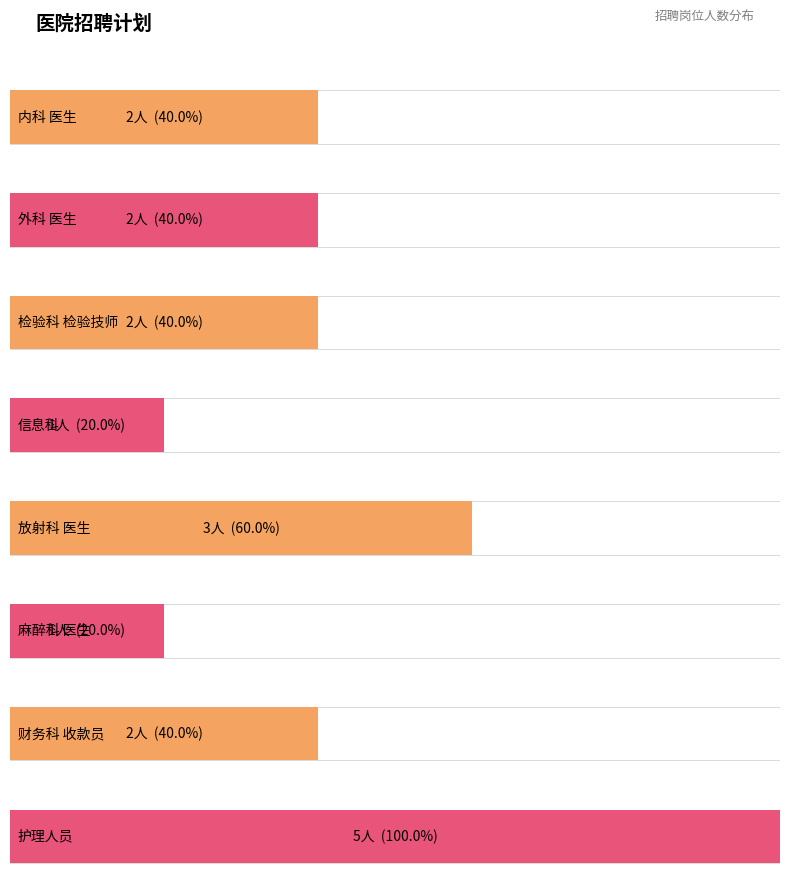

What is the change in value from 外科 医生 to 麻醉科 医生?

-1